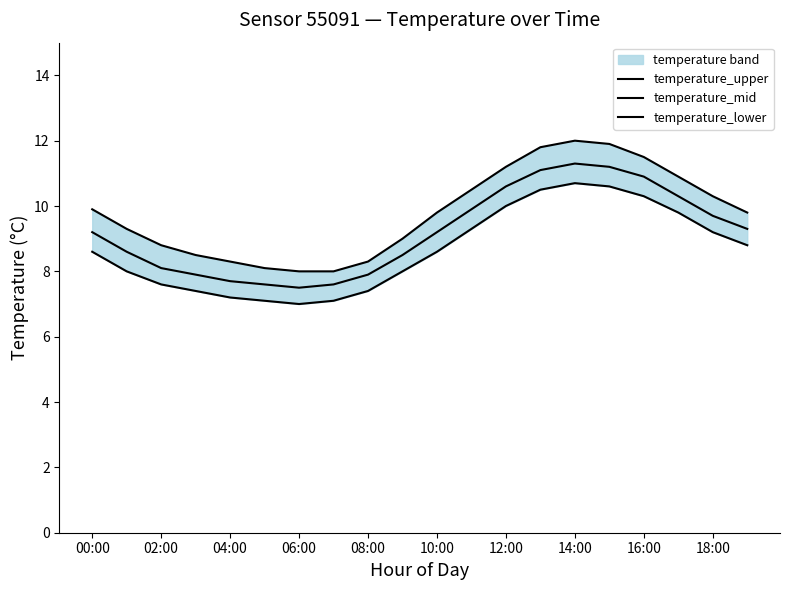

Does the chart have visible grid lines?

No